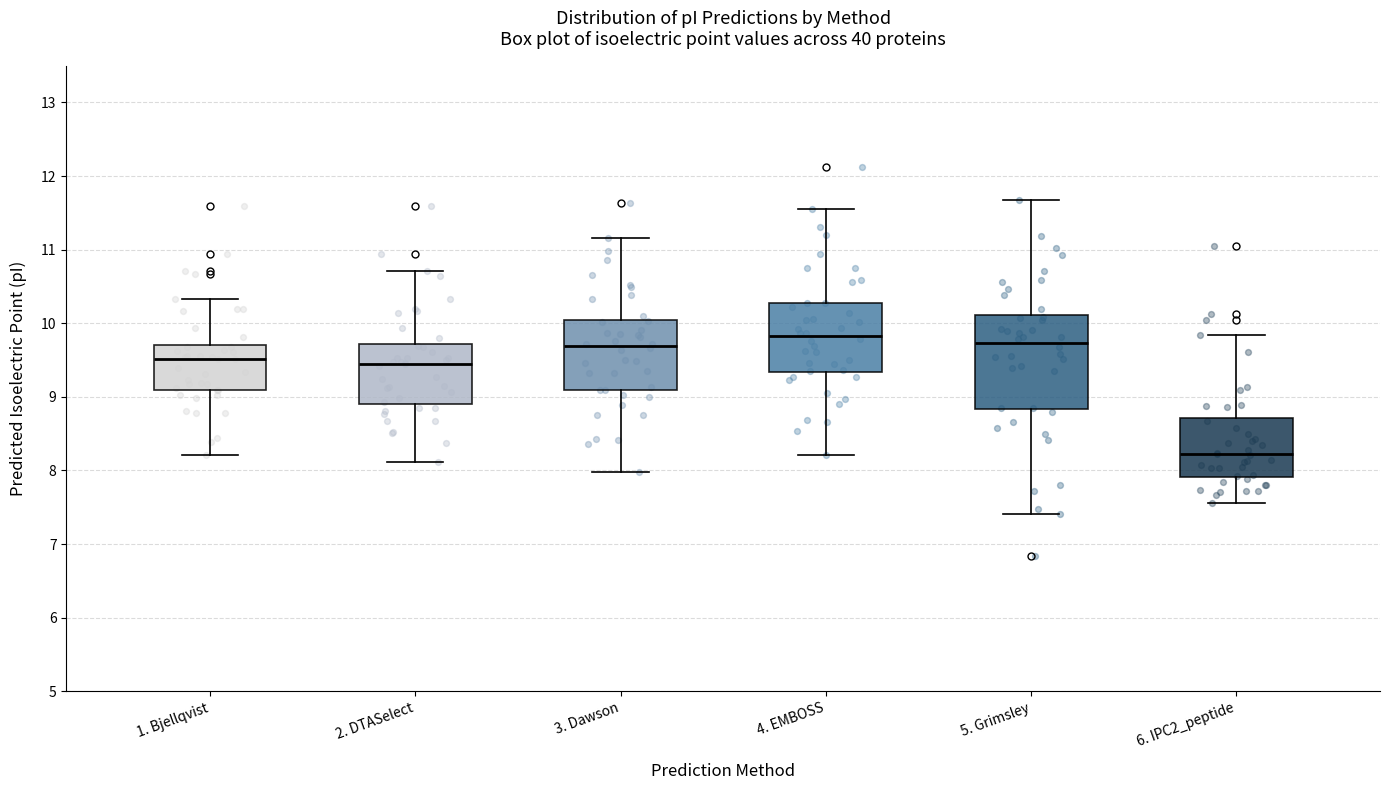

Where is the lower edge of the box for 1. Bjellqvist on the y-axis? The values are not printed on the chart, so give them approximately, as read against the axis.

9.1